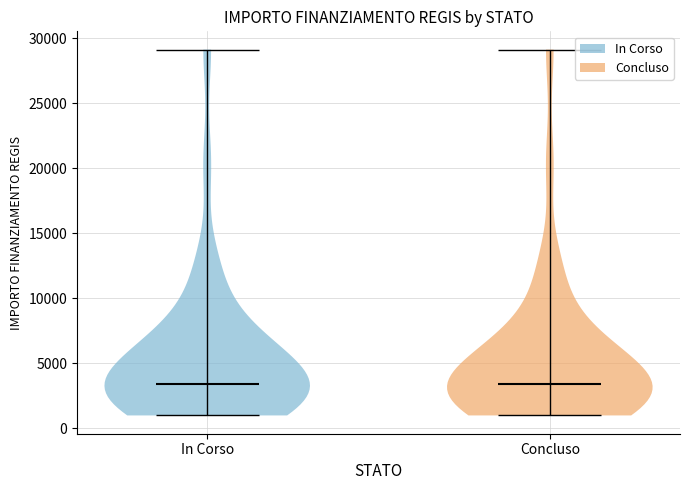

Reading left to right, read every violin against the y-axis: where its median line is, and the lowest and highest points it reaches. The values are not printed on the chart, so give them approximately, as read against the axis.

In Corso: median line 3500, lowest point 1000, highest point 29000
Concluso: median line 3500, lowest point 1000, highest point 29000